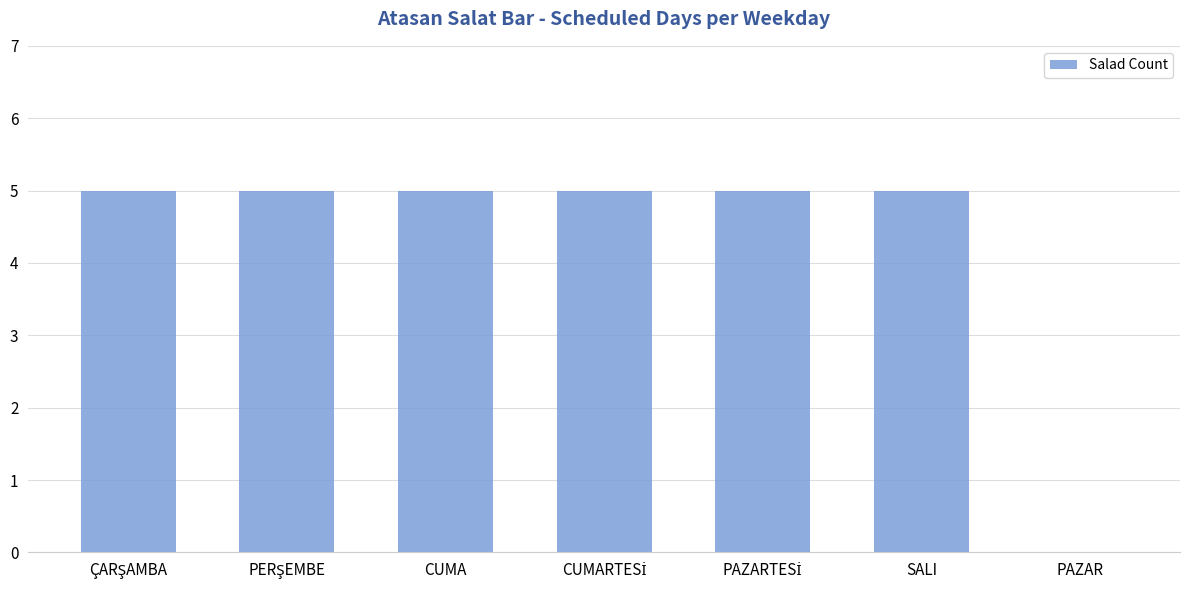

What is the maximum value shown in the chart?

5